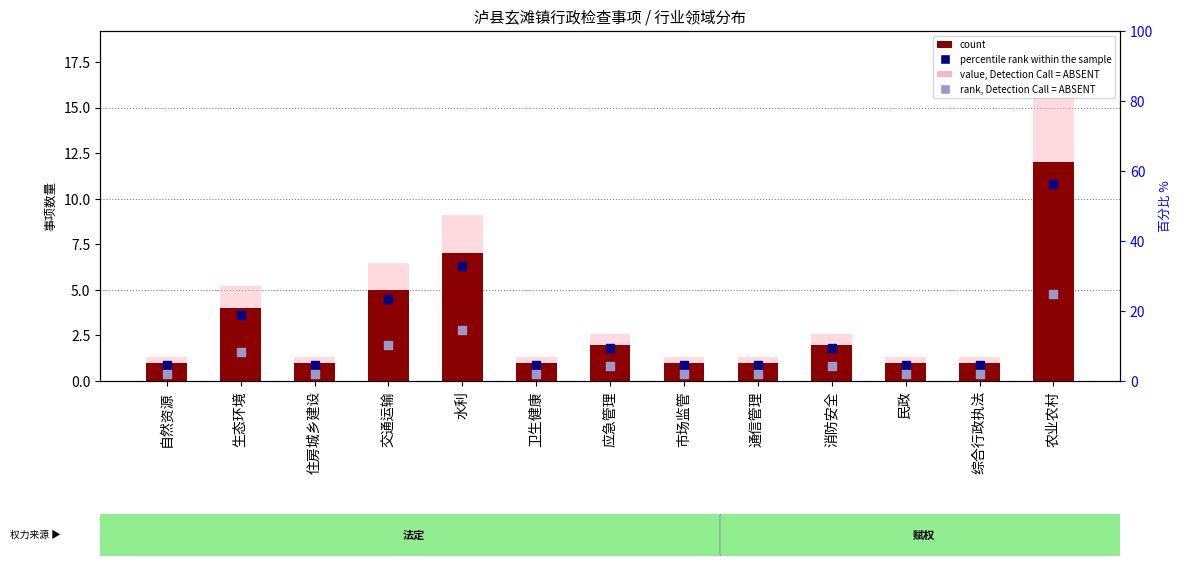

Is the value of count at 住房城乡建设 greater than the value of rank, Detection Call = ABSENT at 自然资源?

Yes